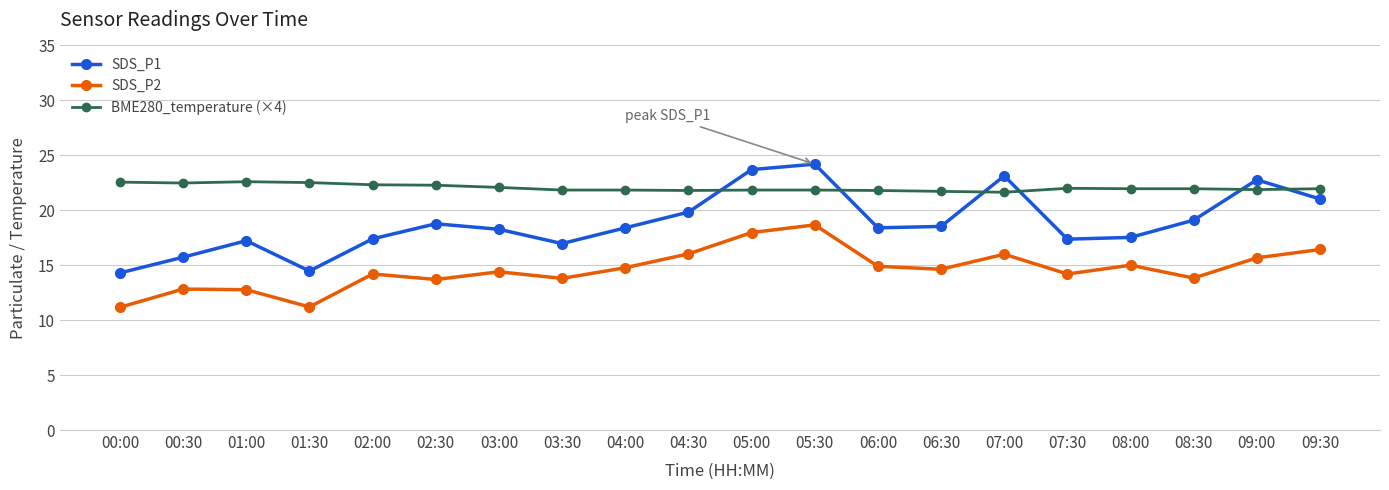

Rank the series at 01:00 from lowest to highest value.

SDS_P2, SDS_P1, BME280_temperature (×4)